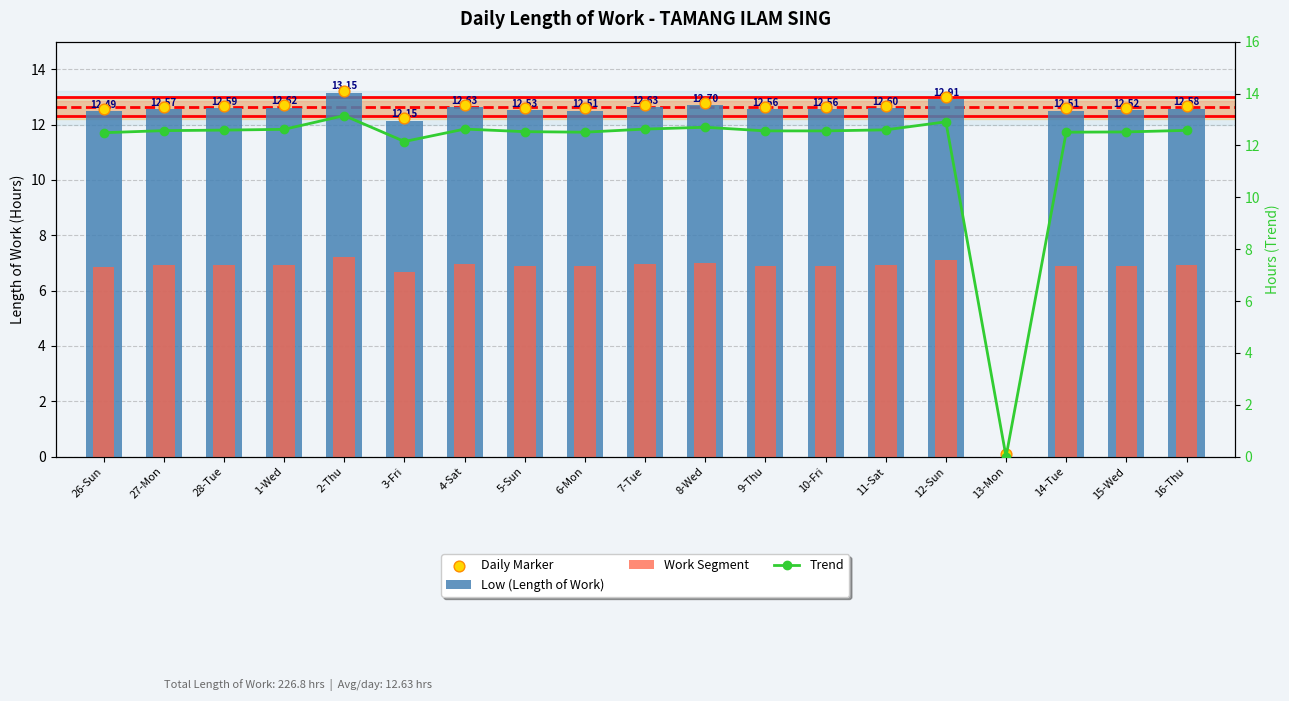

What is the total value across all series at 16-Thu?

44.7